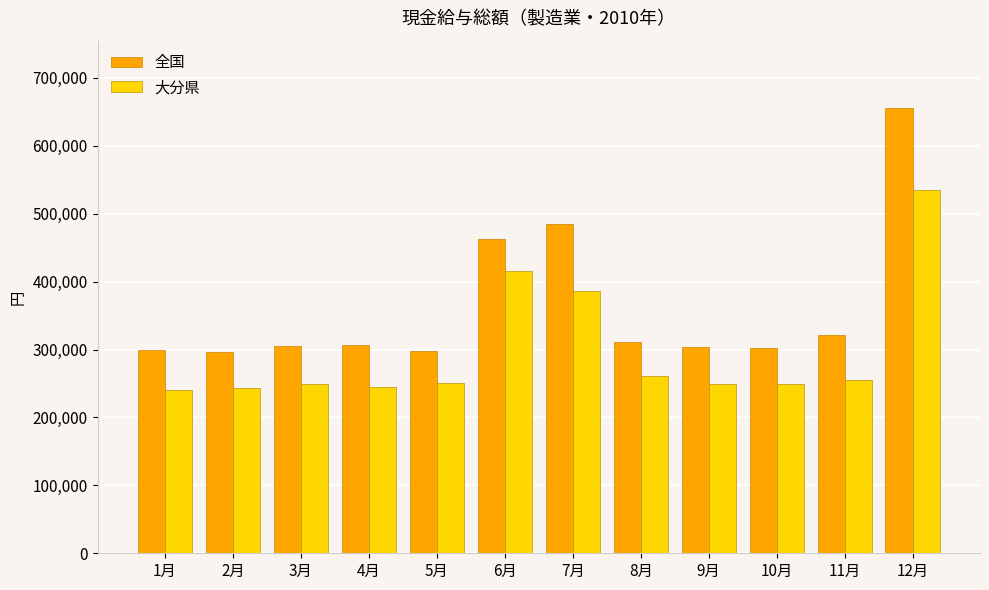

Which category has the highest value in the 全国 series?

12月